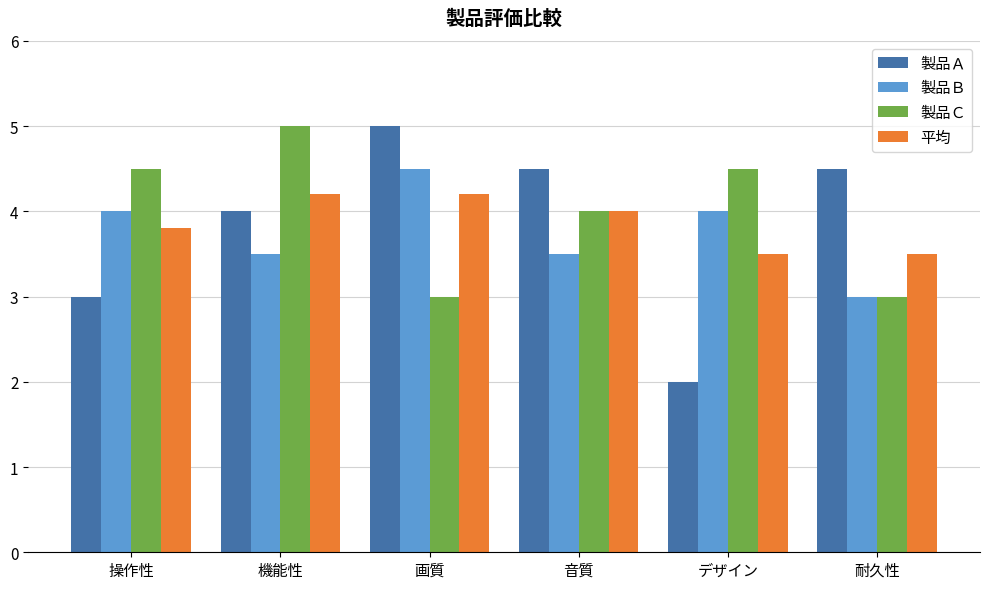

What is the spread (max minus min) of values at 耐久性?

1.5